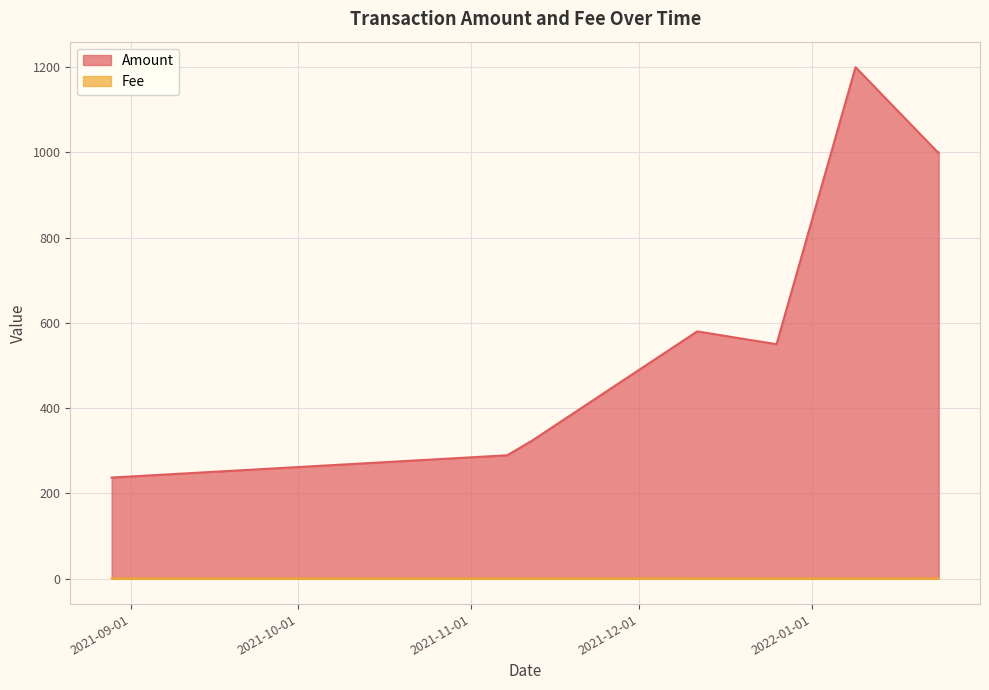

At how many categories does at least one series exceed 71?

14